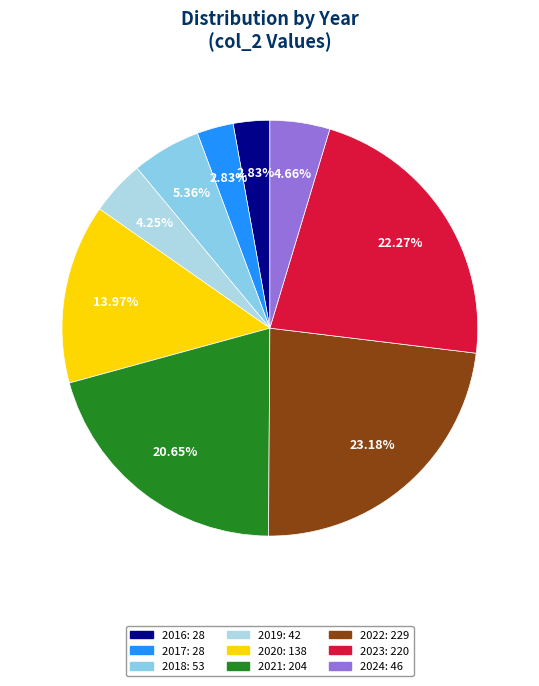

What percentage is the 2023 slice, to the nearest percent?

22%